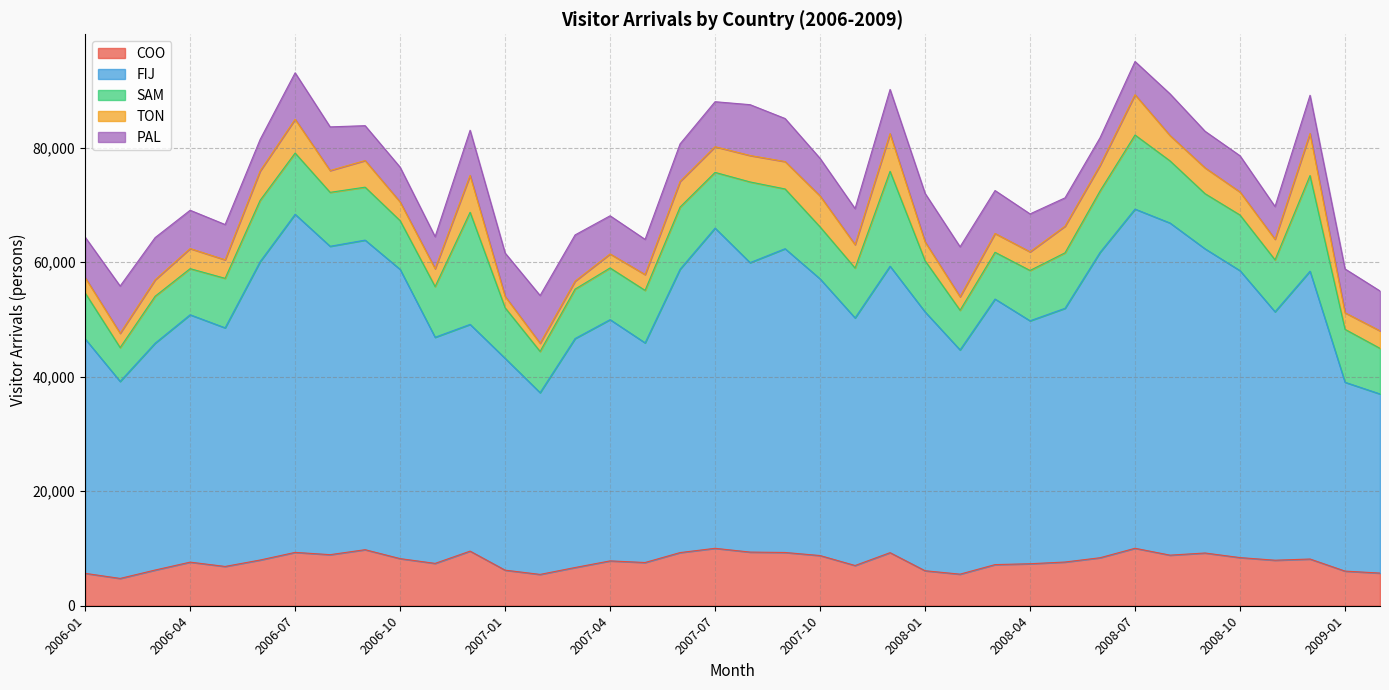

What is the difference between the highest and lowest values at 2008-02?

36802